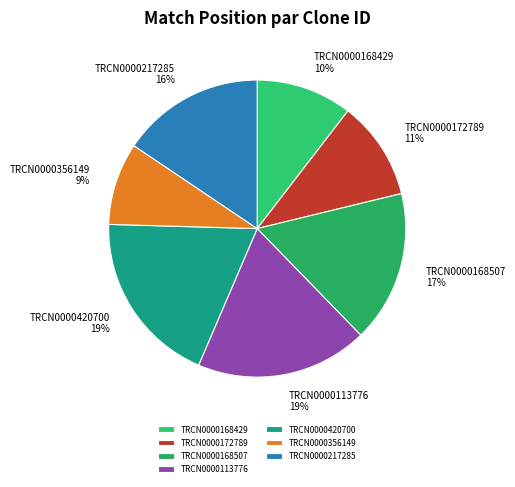

Combined, do TRCN0000420700 and TRCN0000168429 account for over 50%?

No